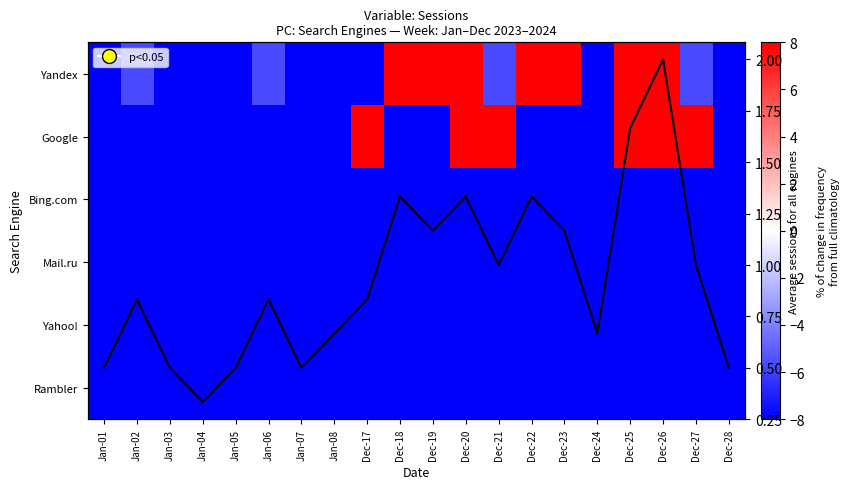

At how many categories does at least one series exceed 0?

20